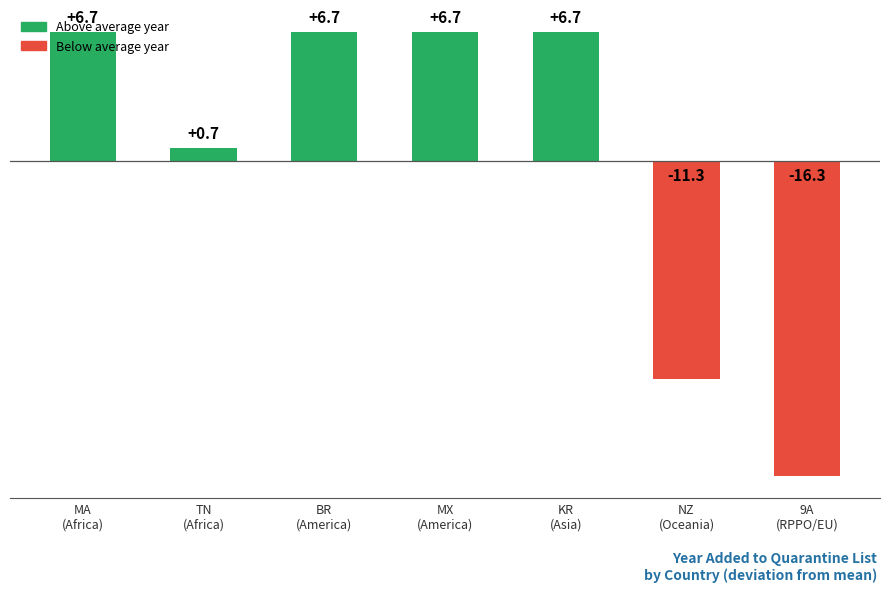

How many negative values are there?

2